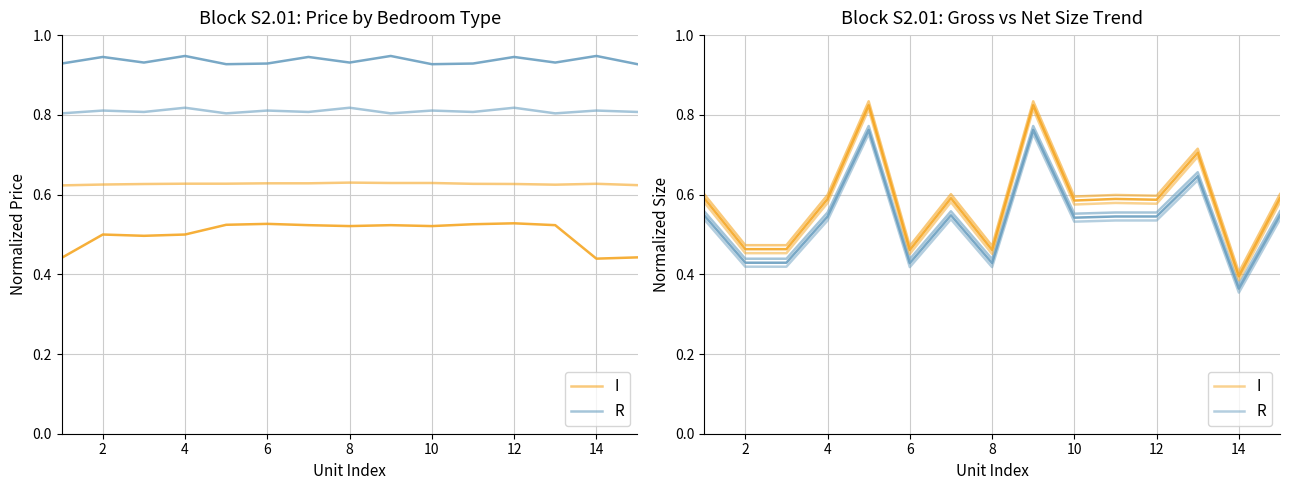

What is the sum of all I values?

8.6